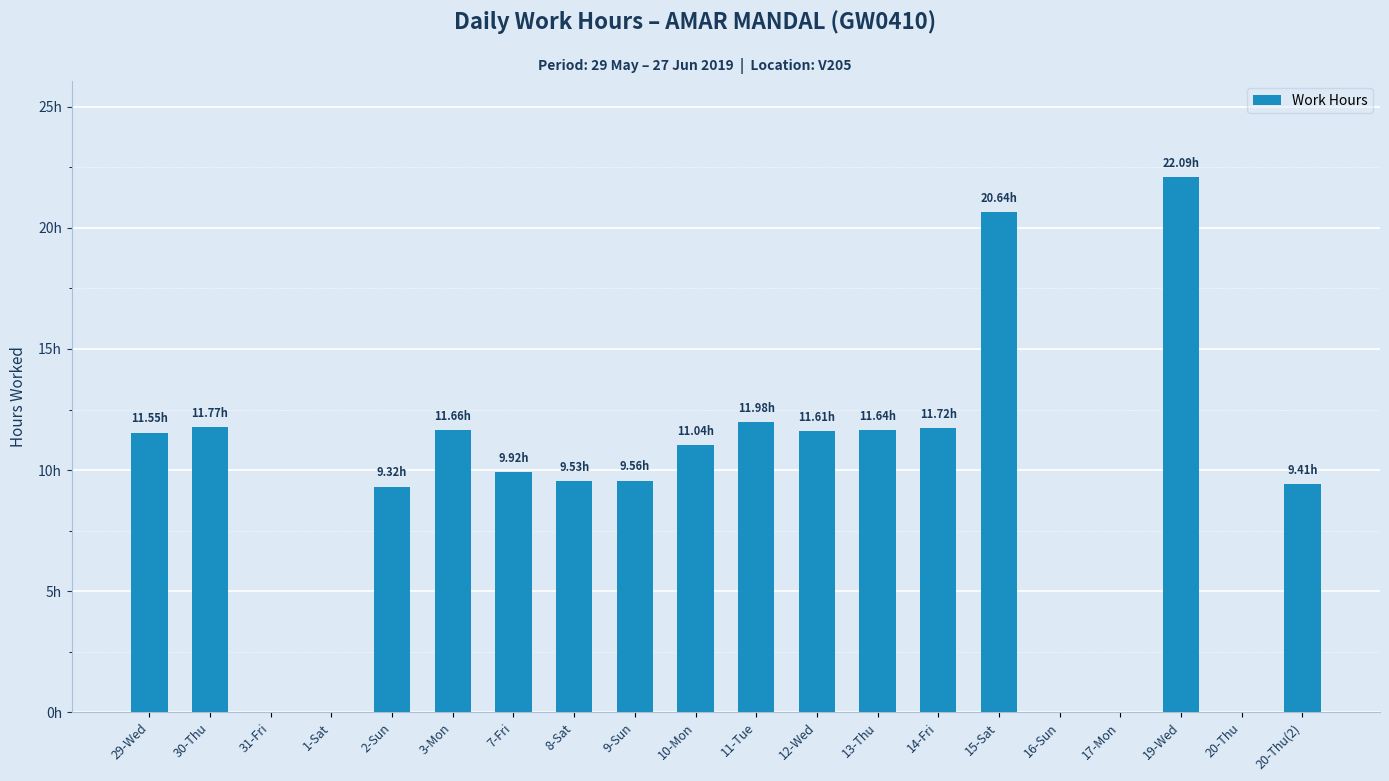

Which label corresponds to the largest value in the chart?

19-Wed